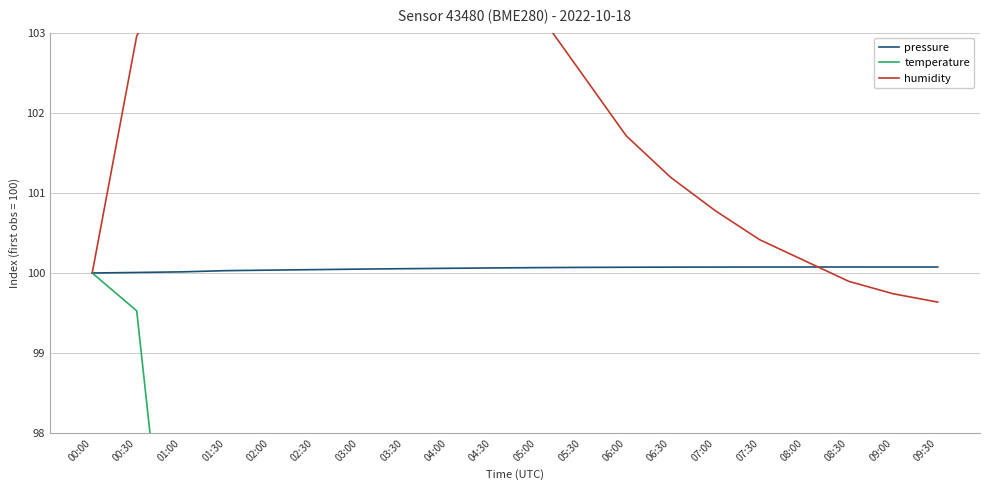

Is this an area chart (filled region under the line)?

No